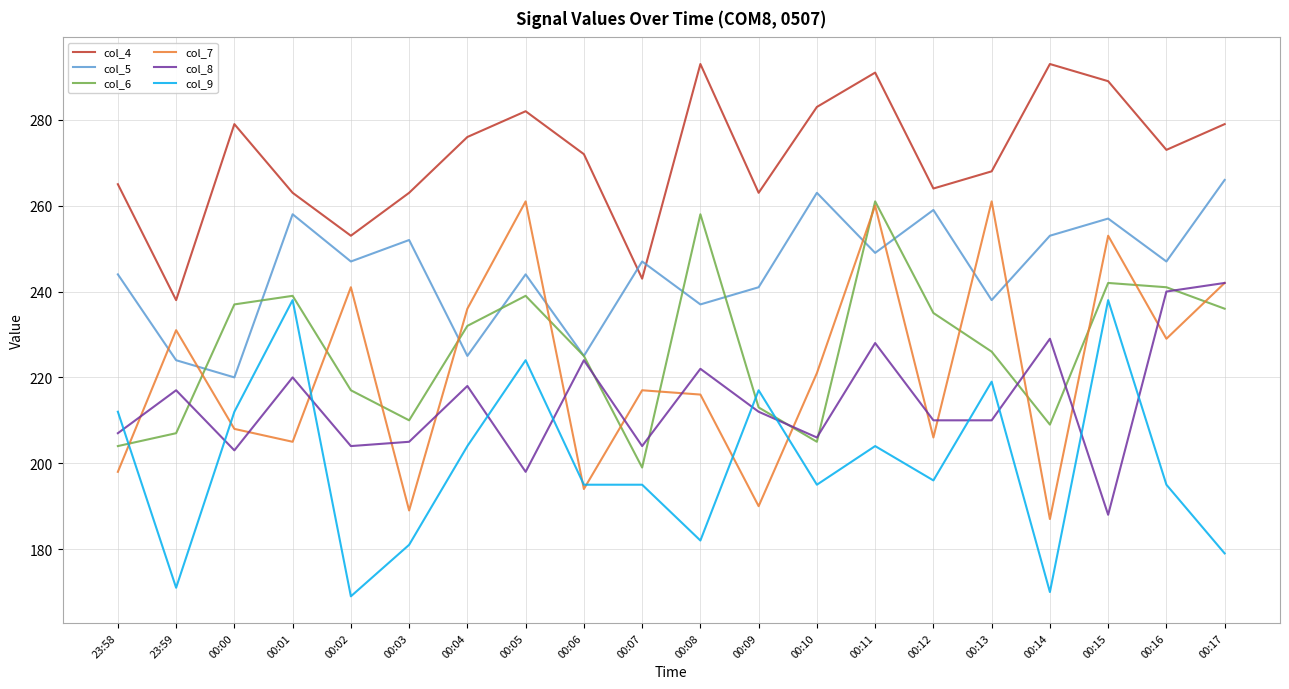

What is the maximum value shown in the chart?

293